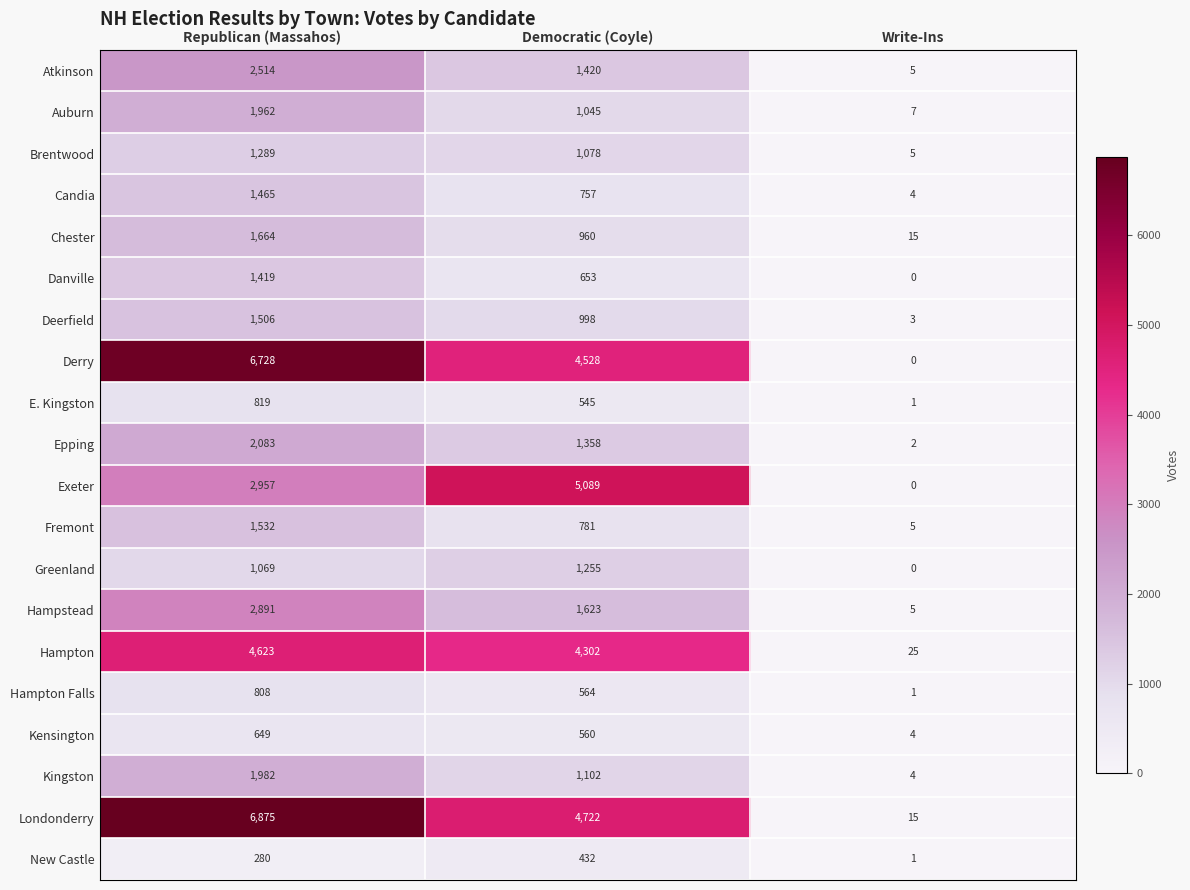

Which label corresponds to the largest value in the chart?

Republican (Massahos)